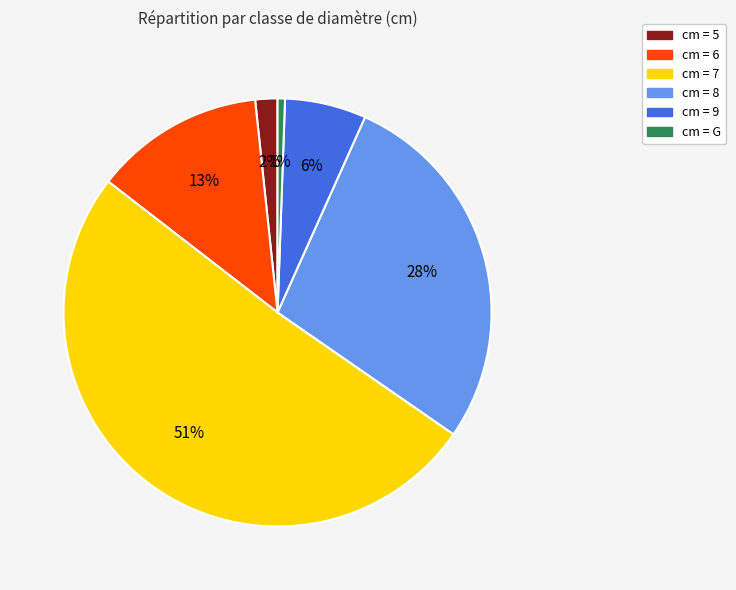

Is there a majority slice in this chart?

Yes